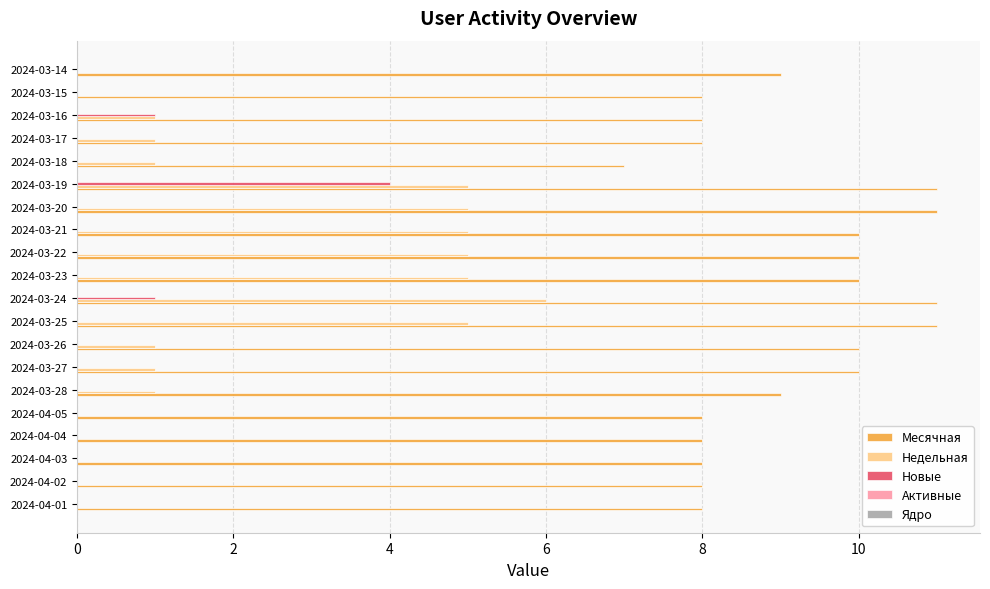

At which label does Новые reach its peak?

2024-03-19